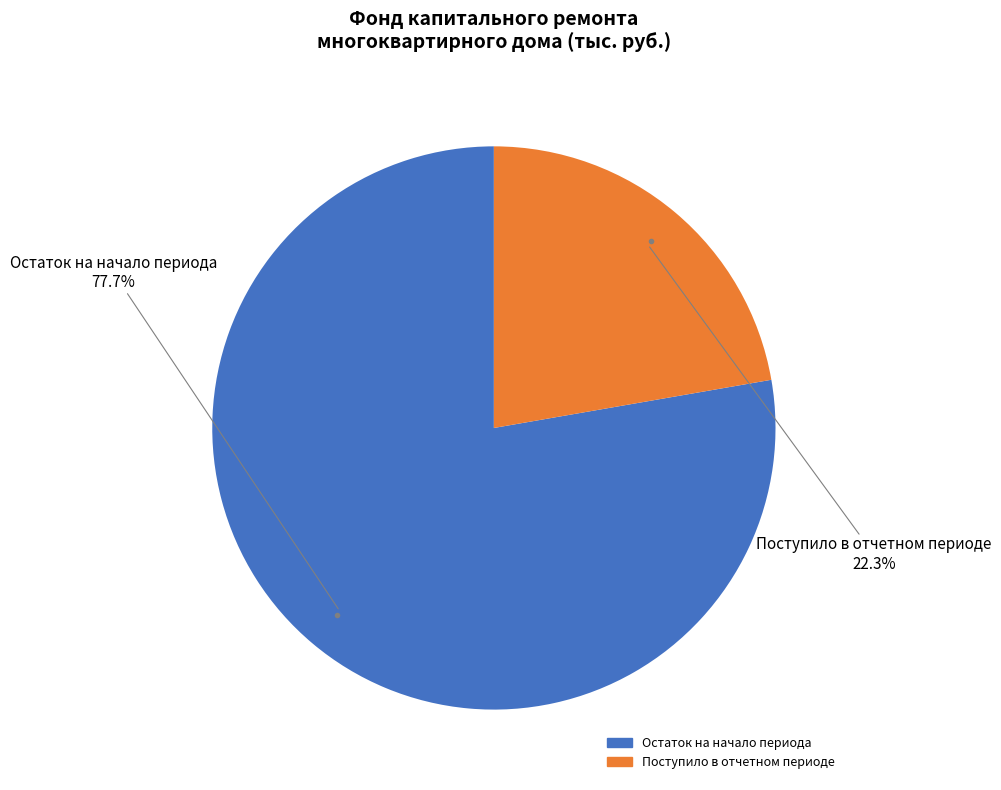

How many slices are in this pie chart?

2